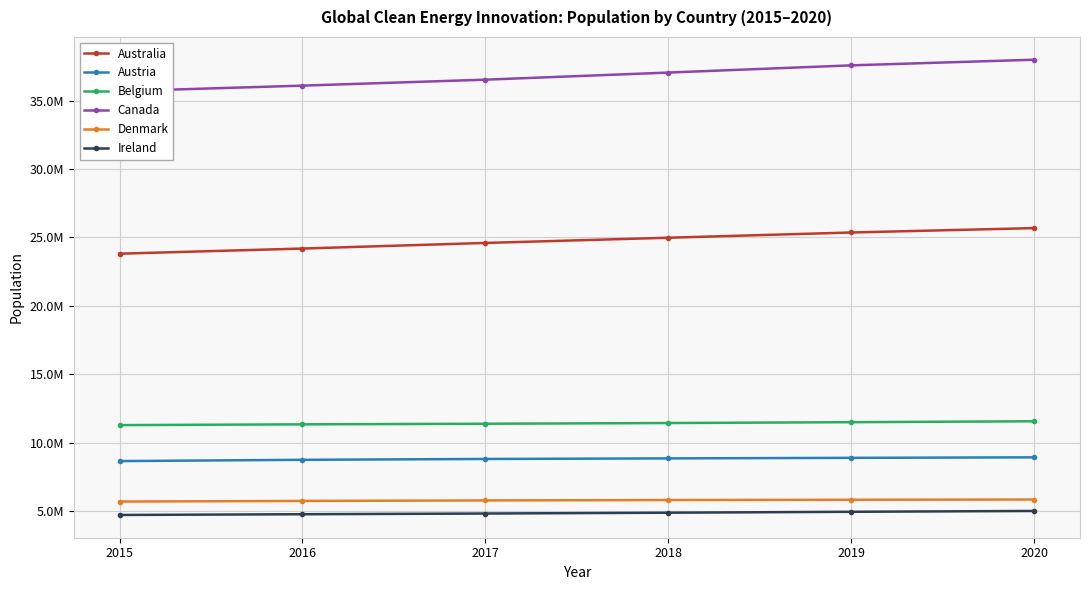

At which category does the chart reach its peak across all series?

2020